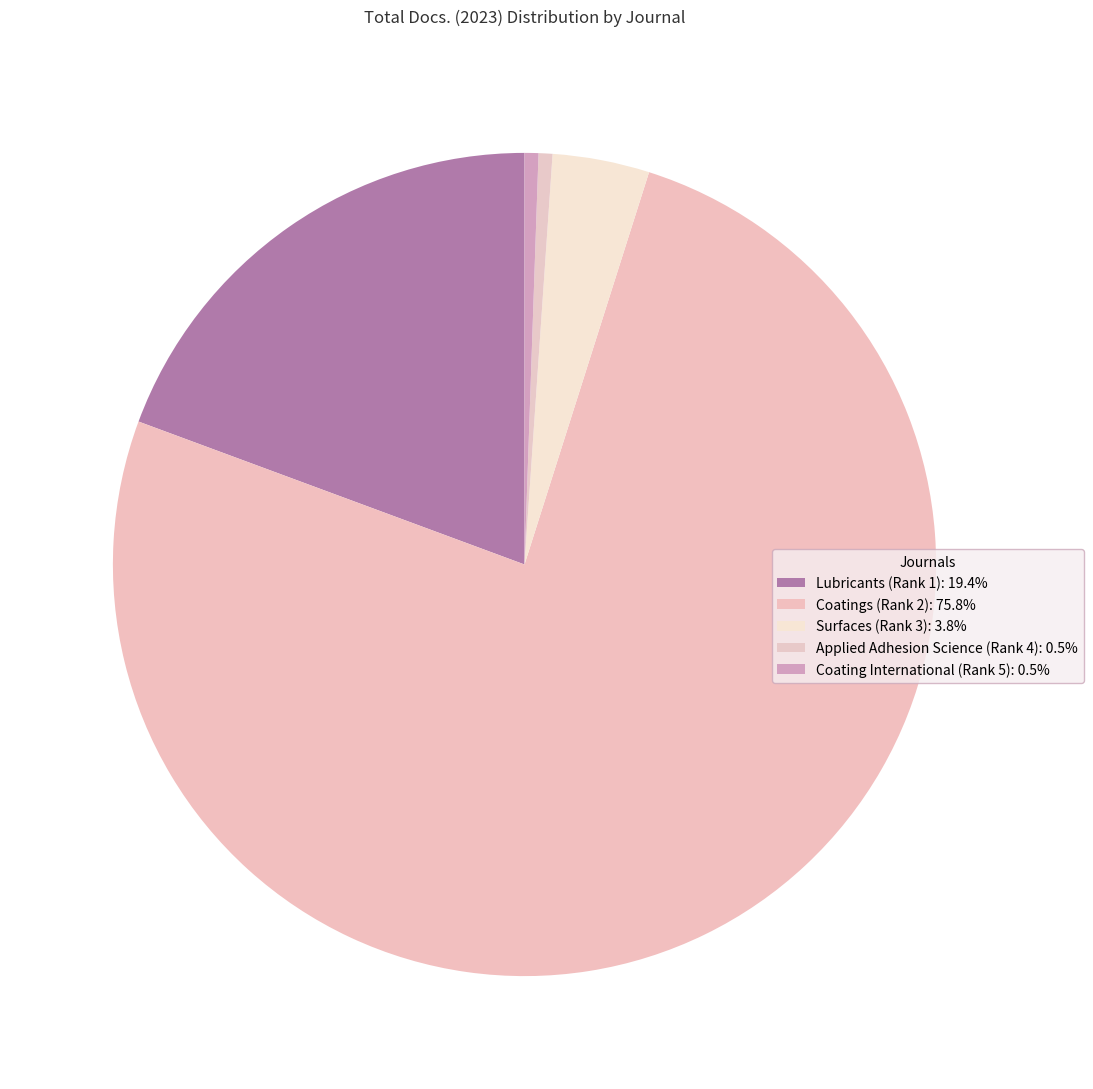

How many slices are in this pie chart?

5